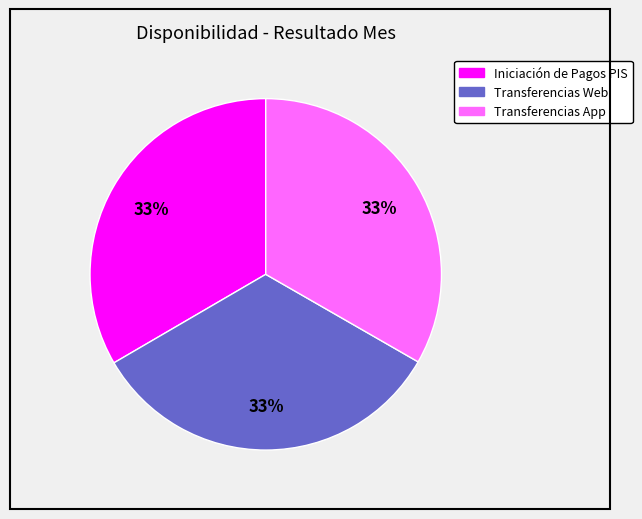

Is there a majority slice in this chart?

No